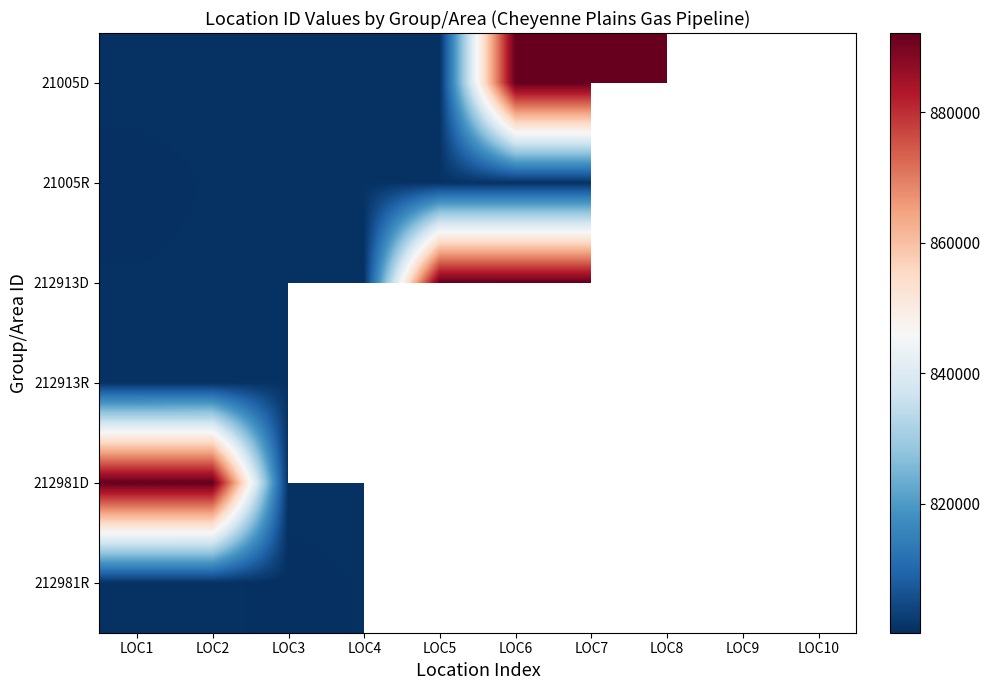

Which category has the highest value in the 212981R series?

LOC1